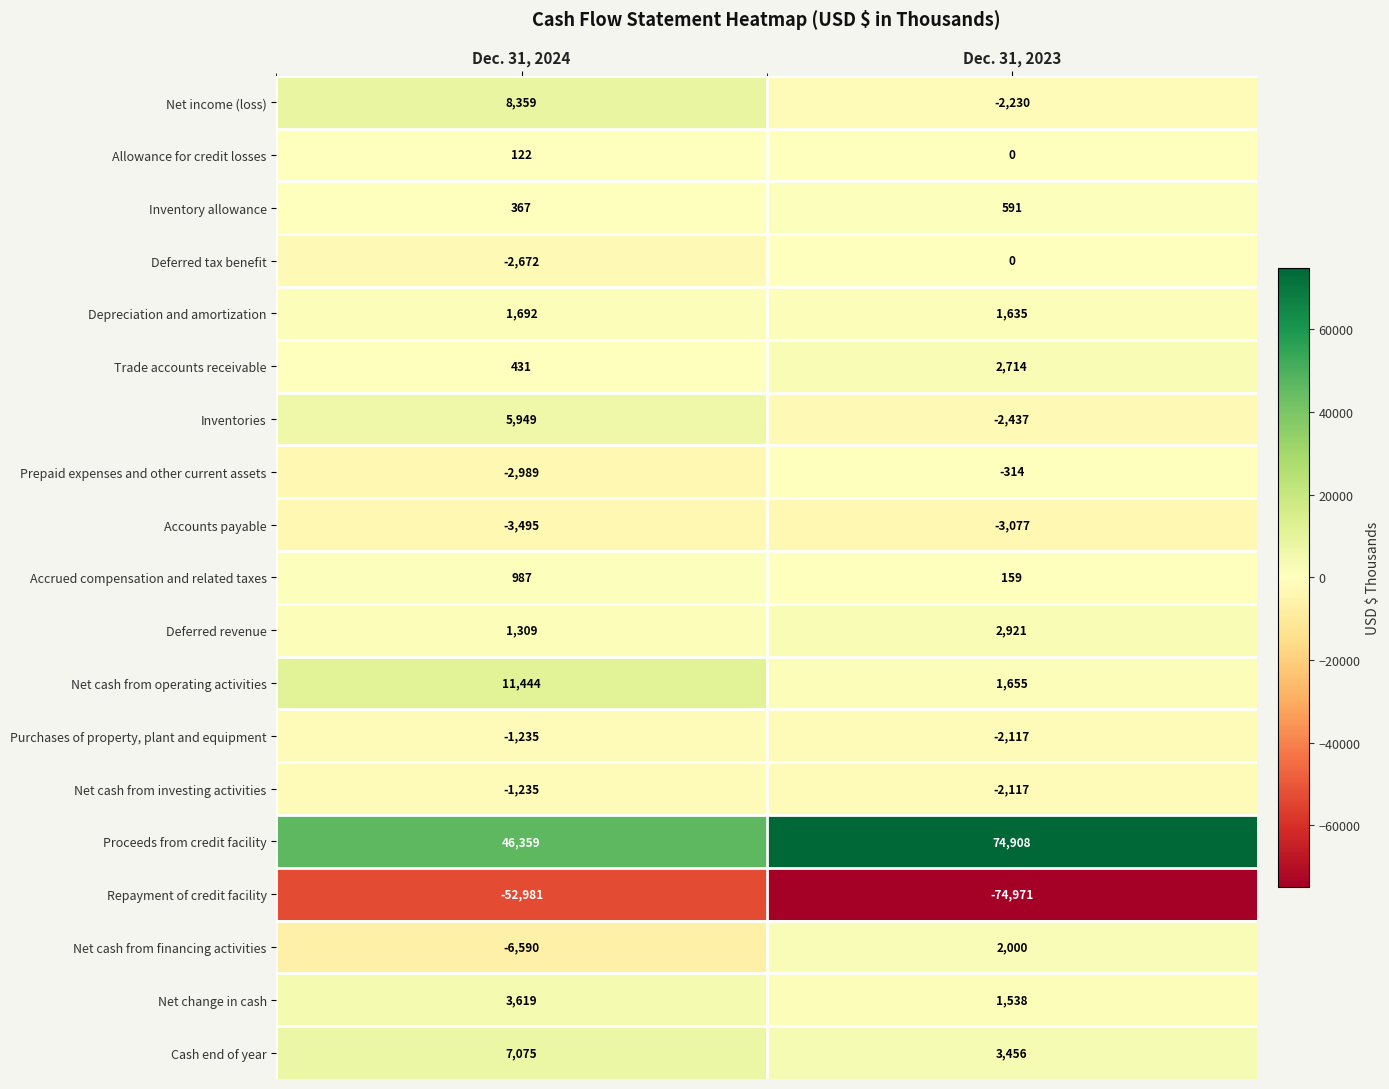

How many values in the Net cash from investing activities series are below -1235?

1